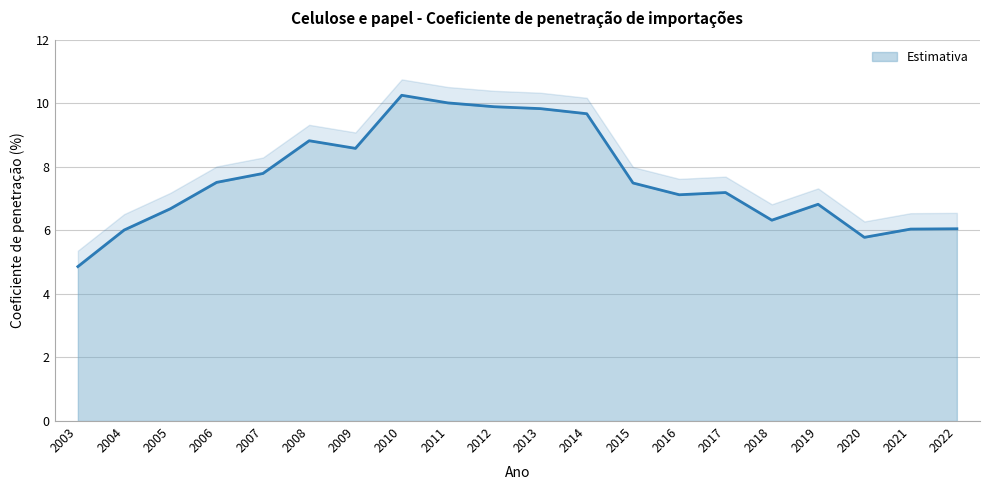

Where is the first local maximum?

2008